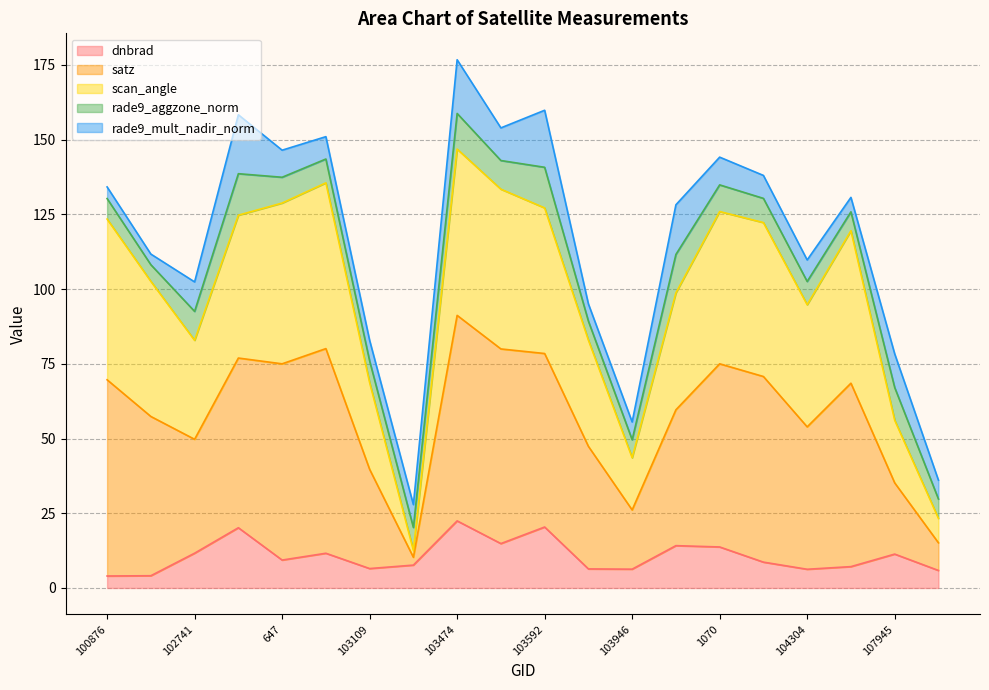

What is the total value across all series at 103109?

82.8